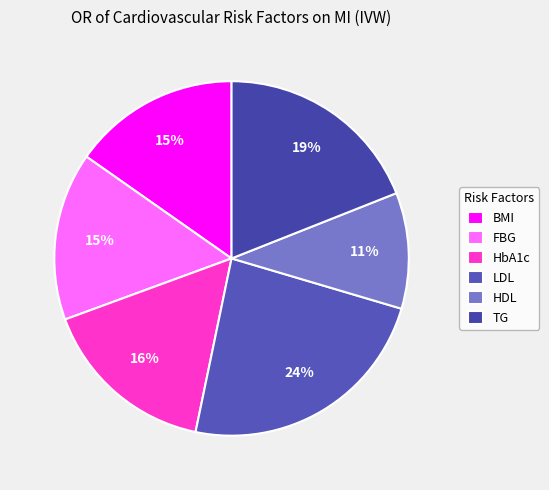

To the nearest percent, what is the difference between the largest and smallest slice percentages?

13%